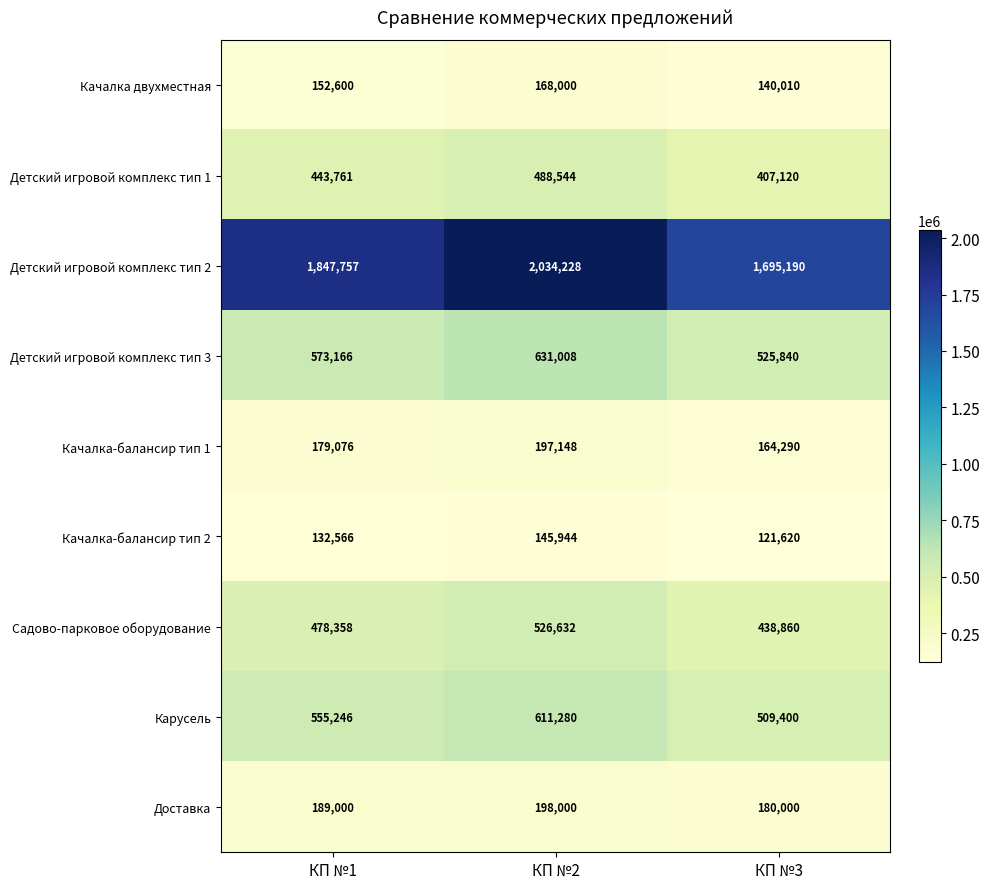

What is the sum of the Качалка-балансир тип 2 values at КП №2 and КП №3?

267564